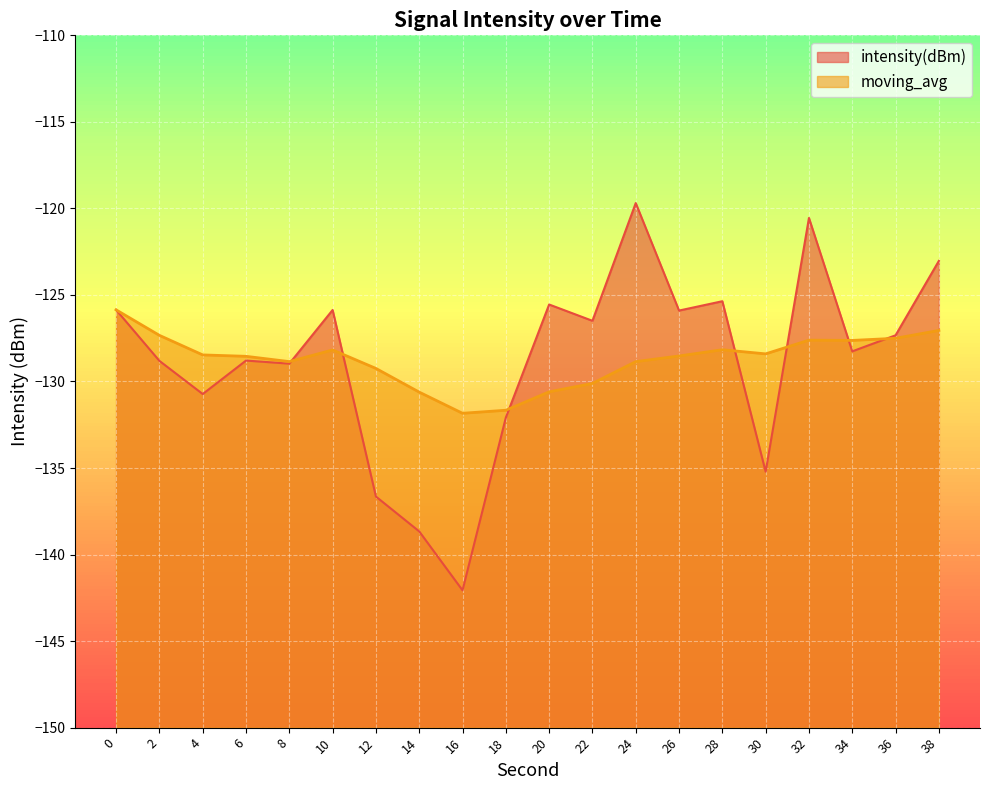

True or false: intensity(dBm) and moving_avg cross at least once.

True